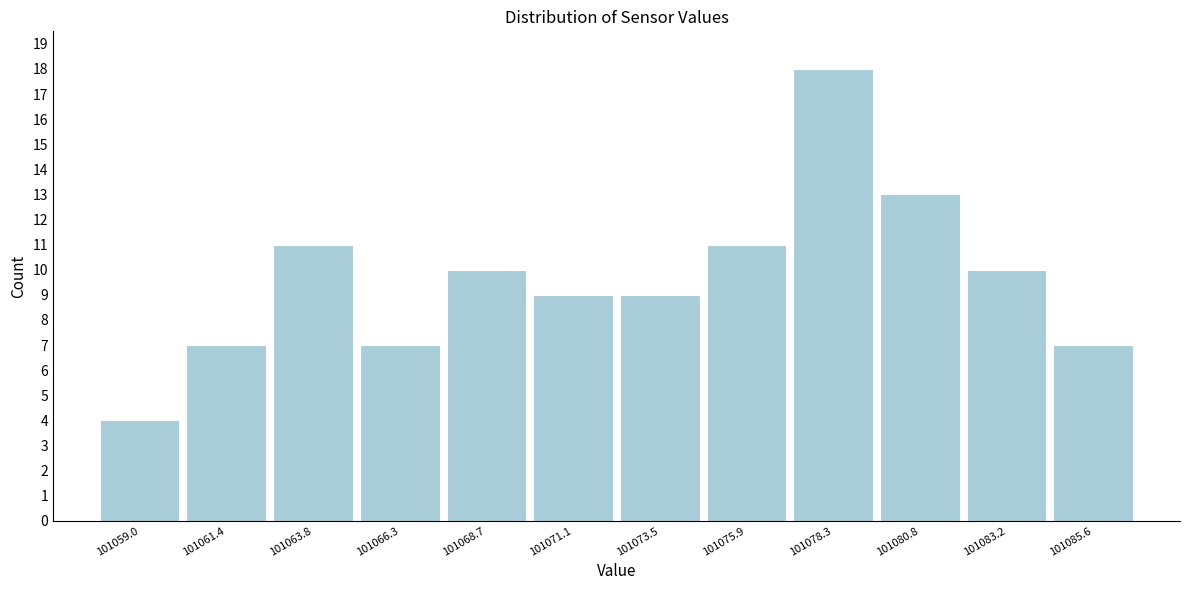

Reading left to right, list all the values displayed in this chart.

4	7	11	7	10	9	9	11	18	13	10	7